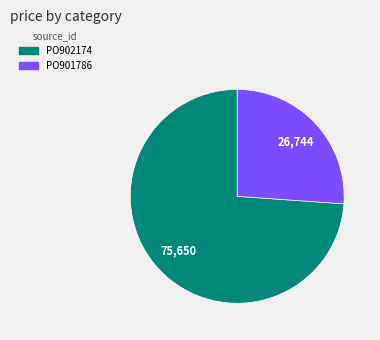

What is the ratio of the value at PO902174 to the value at PO901786?

2.8